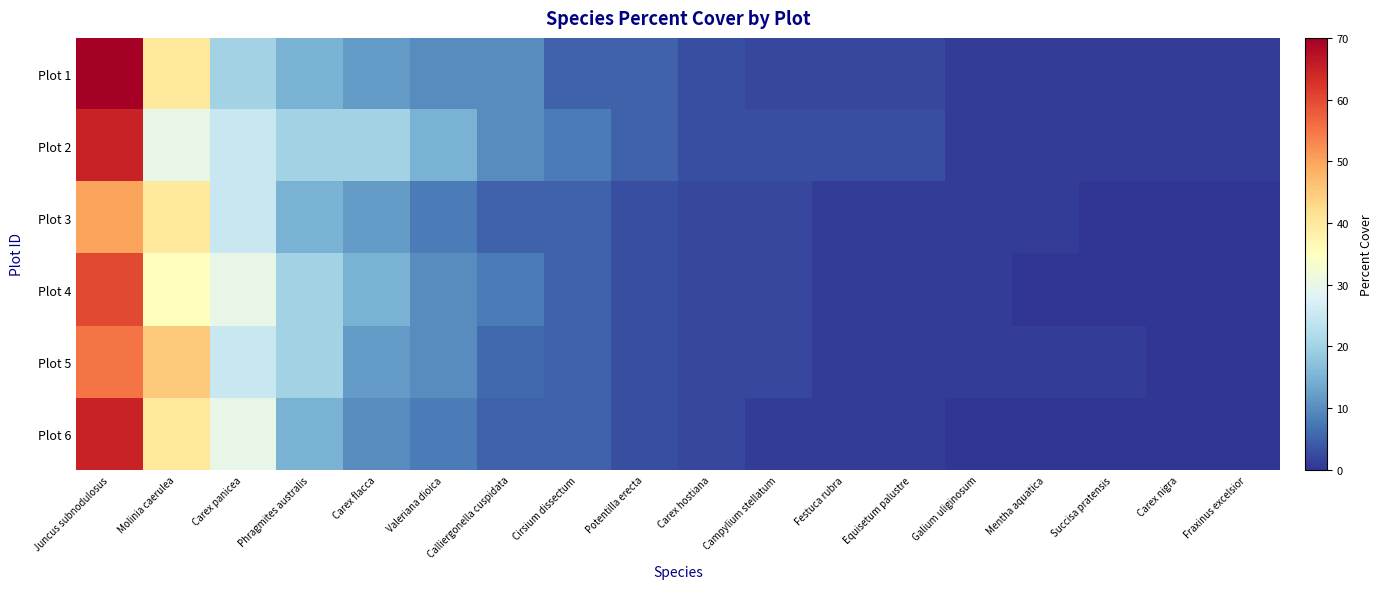

List the series in order of their peak value, highest first.

Plot 1, Plot 2, Plot 6, Plot 4, Plot 5, Plot 3